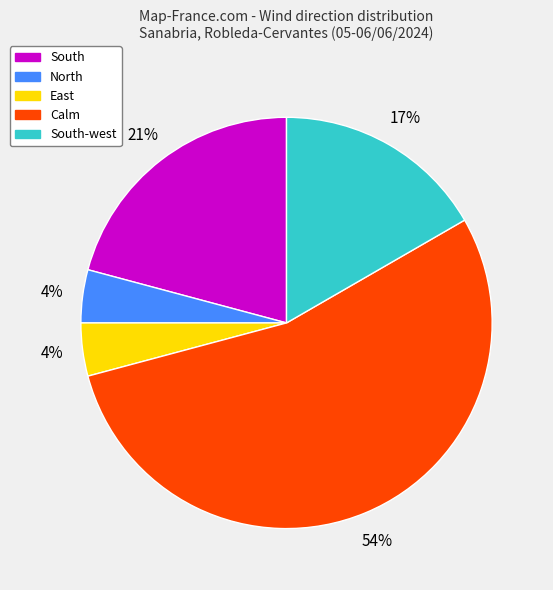

To the nearest percent, what is the difference between the largest and smallest slice percentages?

50%